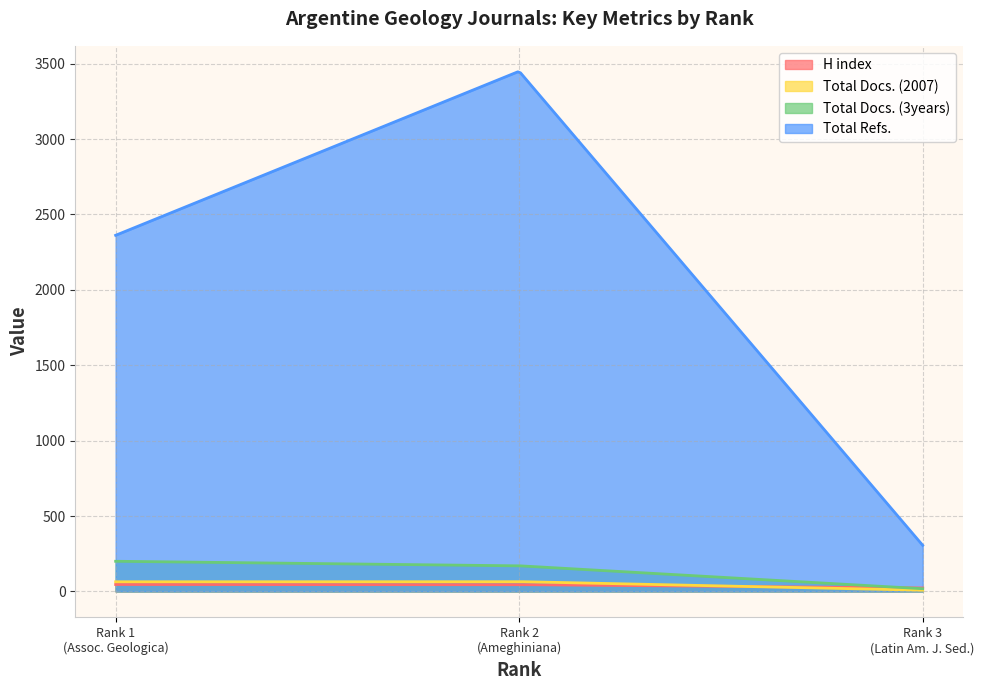

Which series has the largest total across all categories?

Total Refs.